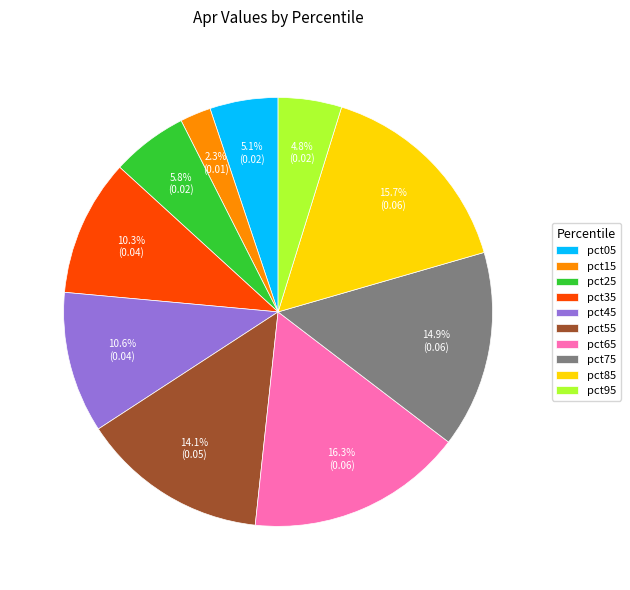

What portion of the pie excludes pct15?

97.7%